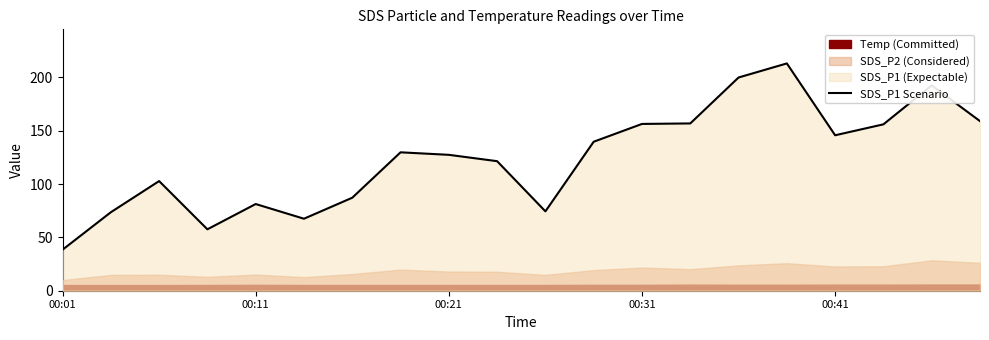

At which label does SDS_P1 Scenario reach its minimum?

00:01